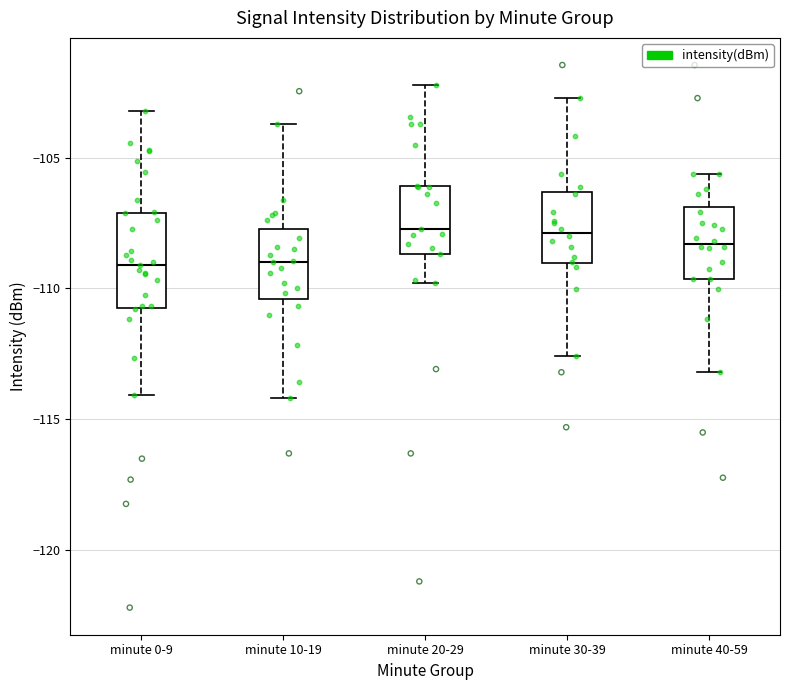

Where is the lower edge of the box for minute 10-19 on the y-axis? The values are not printed on the chart, so give them approximately, as read against the axis.

-110.5